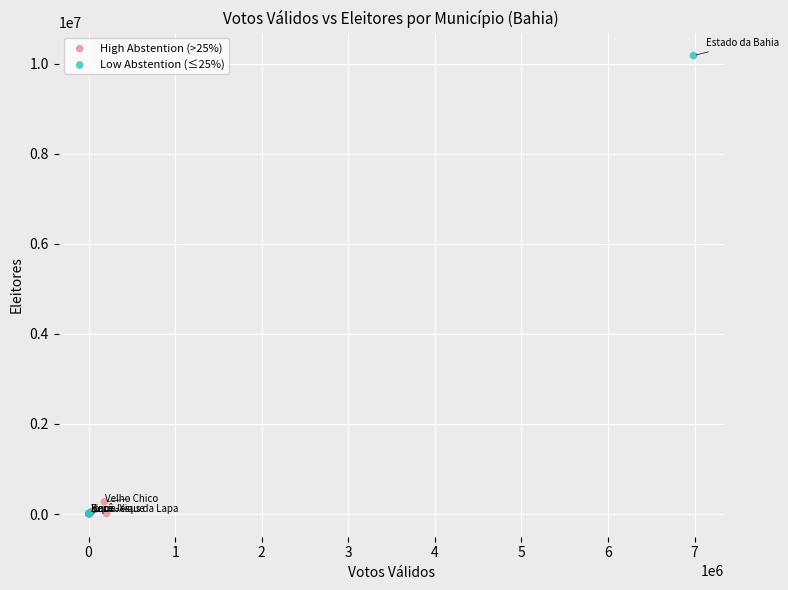

Which series contains the highest Y value?

Low Abstention (≤25%)